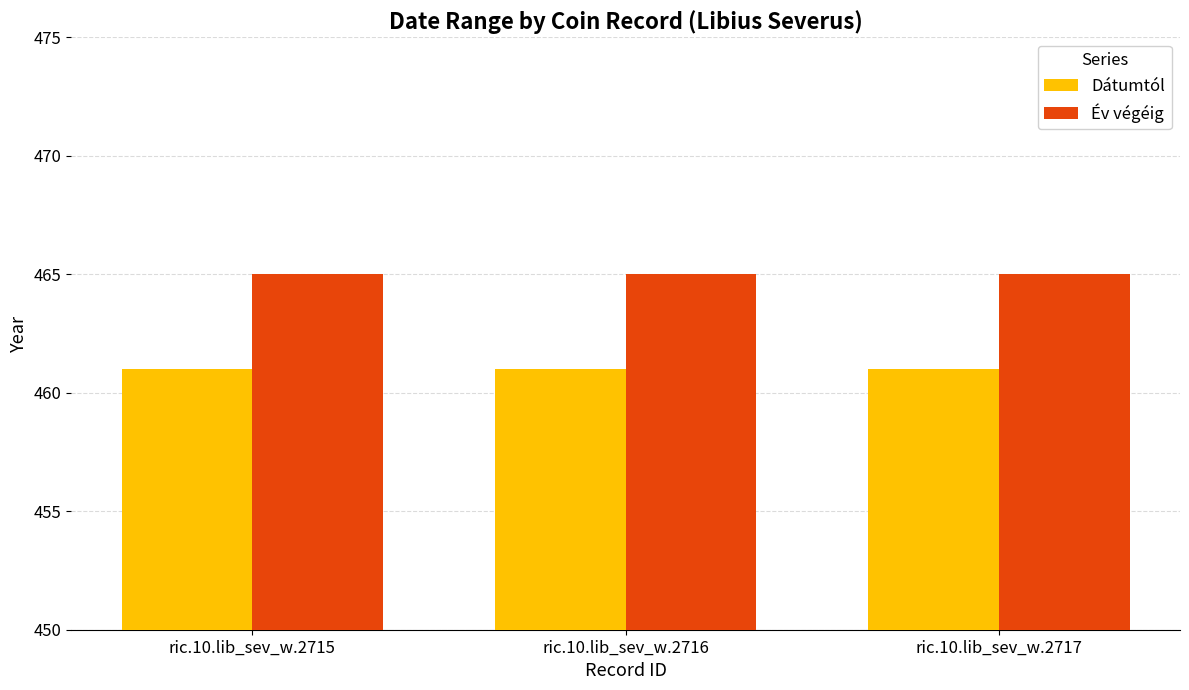

What is the maximum value for Dátumtól?

461